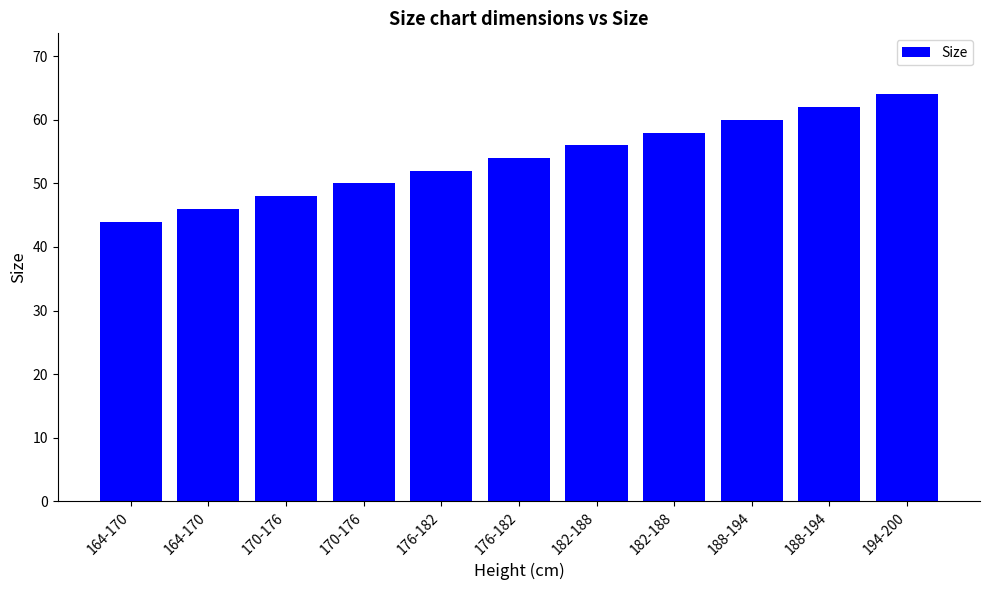

Count the number of categories in the chart.

11